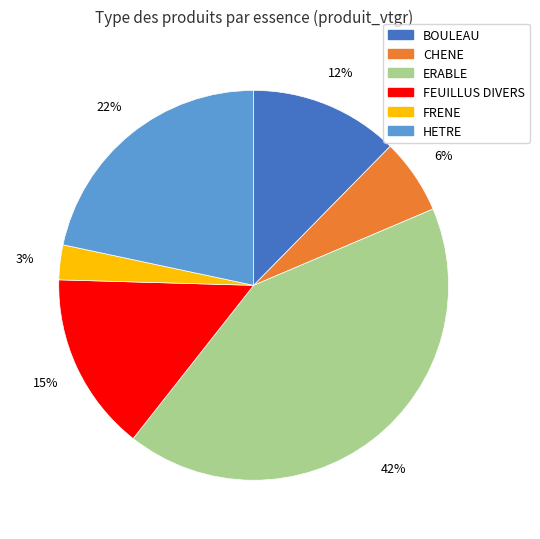

To the nearest percent, what is the average slice percentage?

17%